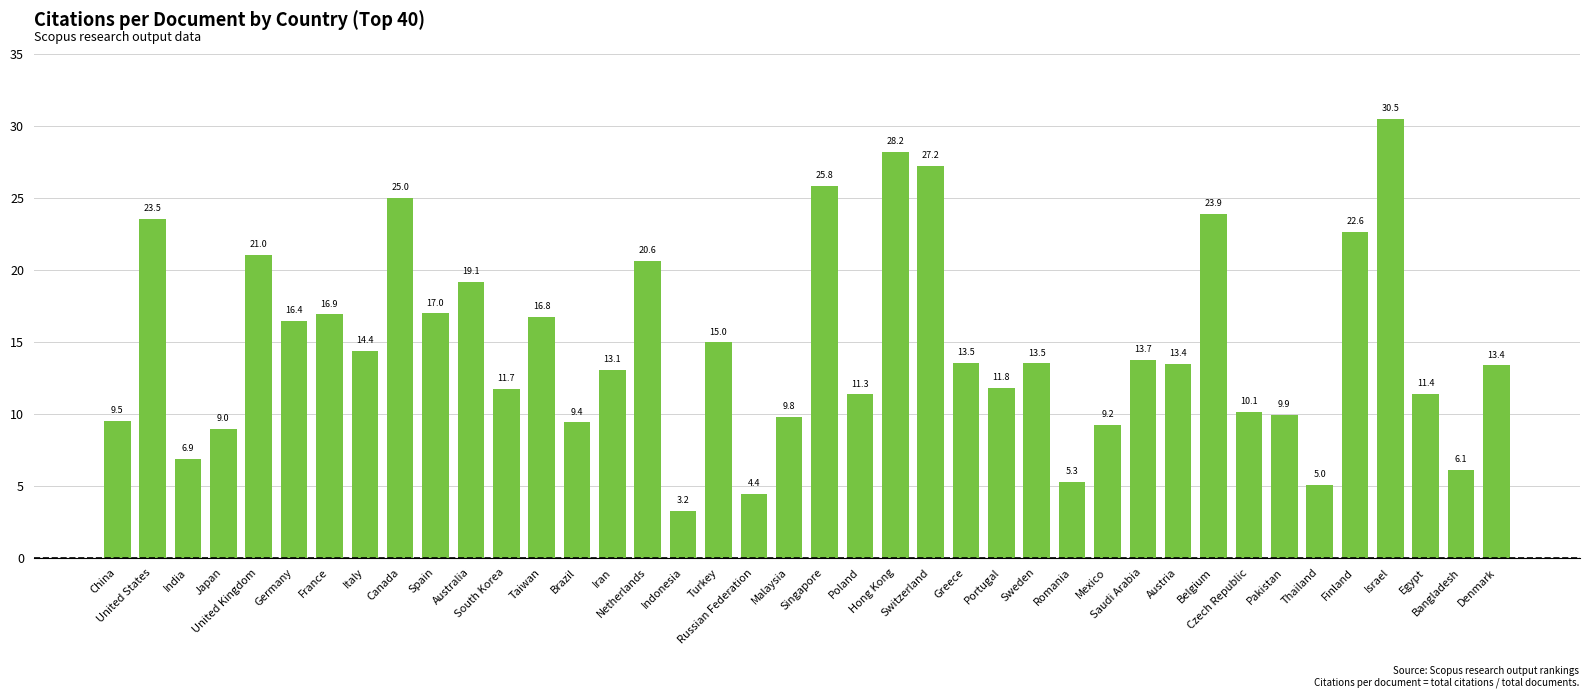

What is the value of the 29th bar from the left?

9.2